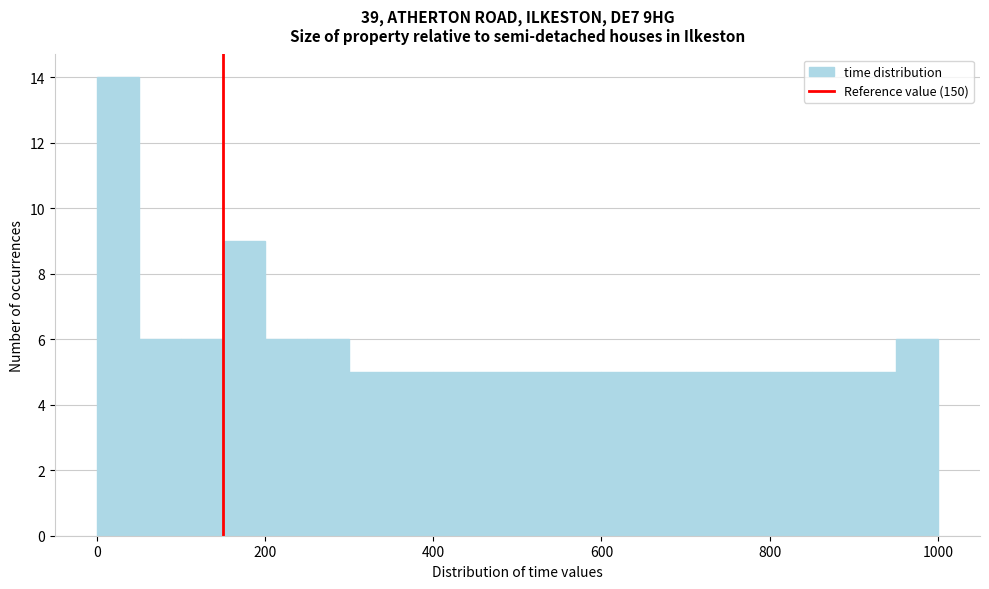

Around what value on the x-axis is the tallest bar? Give the approximate position of its centre, as read against the axis.

20